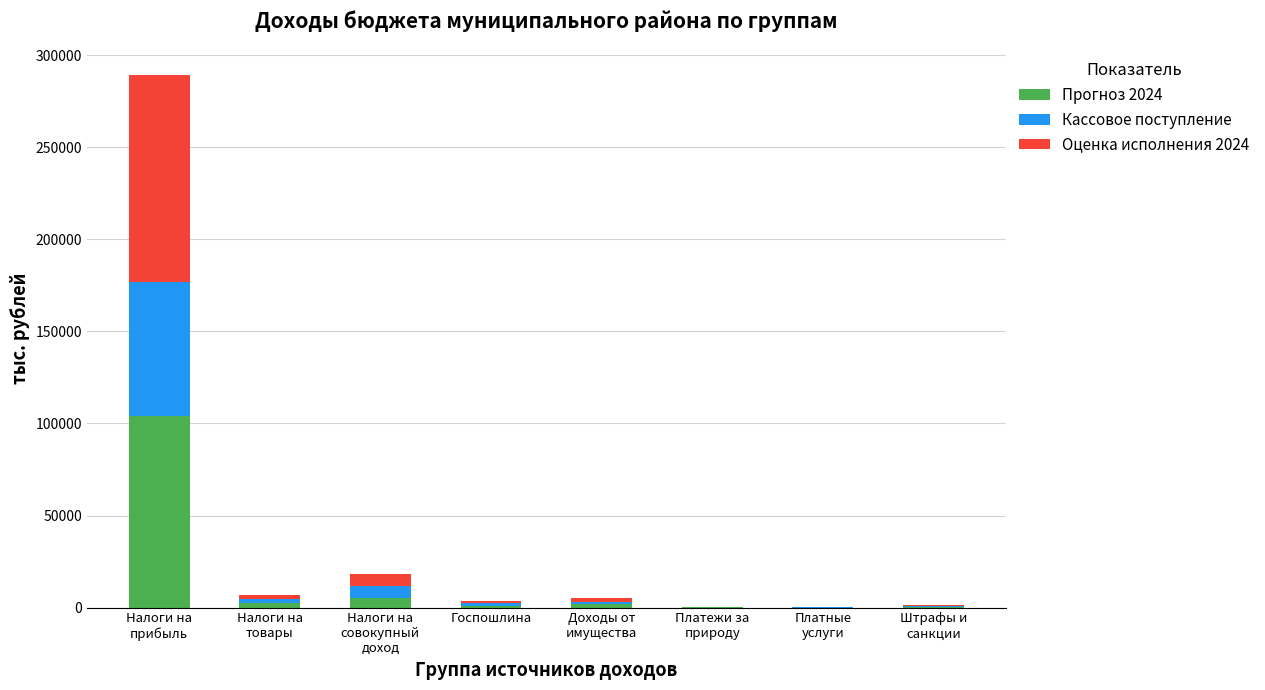

What is the maximum value for Прогноз 2024?

103942.1